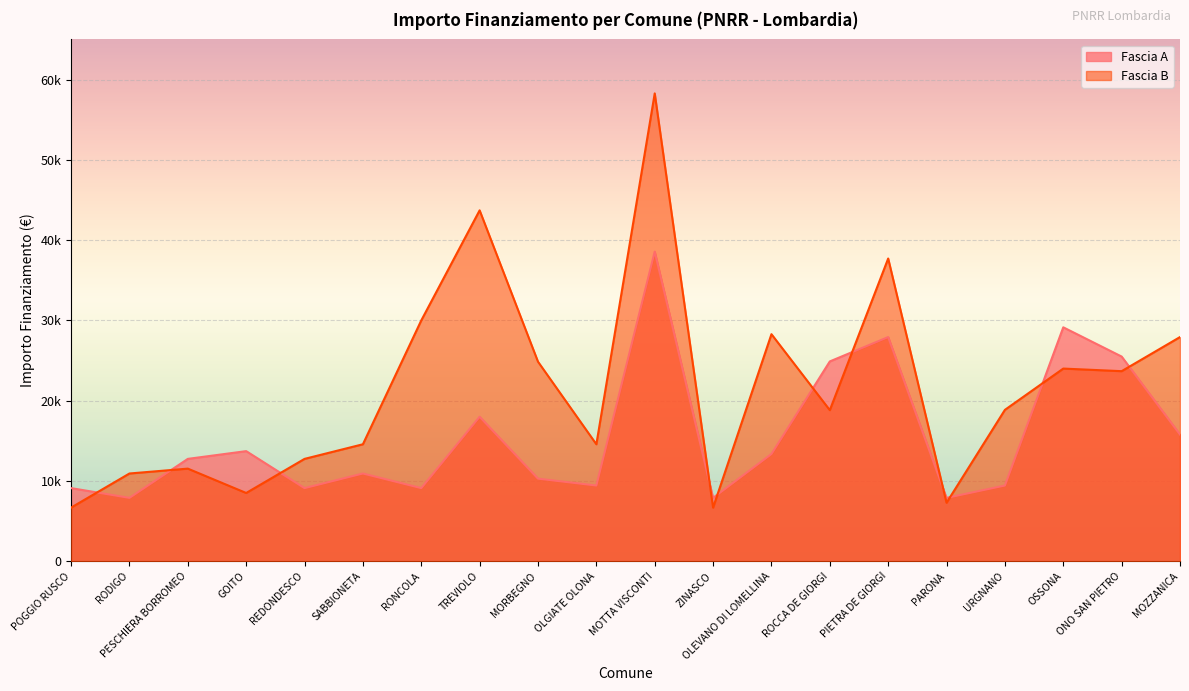

What is the difference between the Fascia B values at ROCCA DE GIORGI and POGGIO RUSCO?

12140